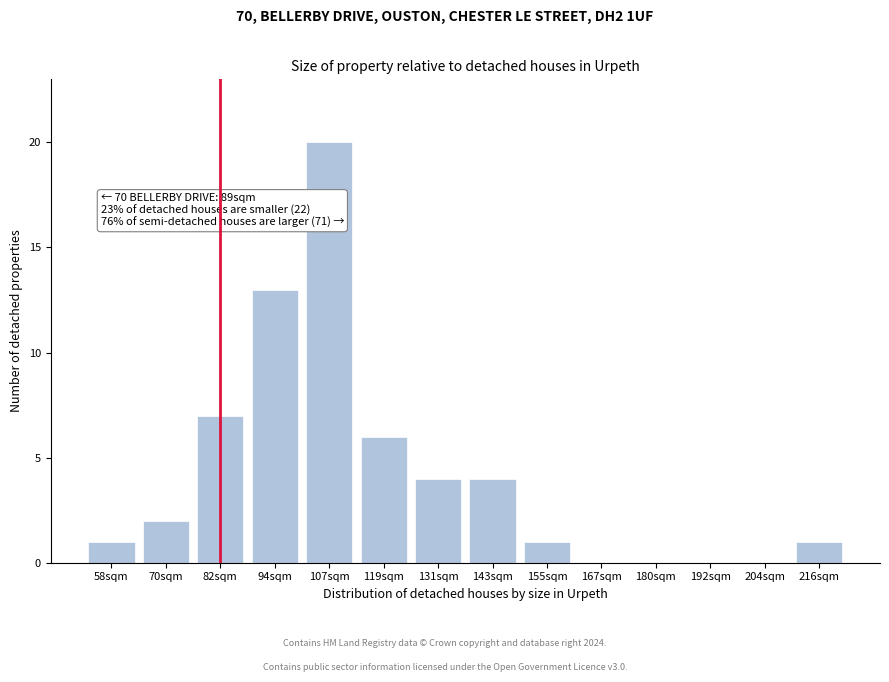

Reading left to right, what are all the values shown in this chart?

58sqm=1	70sqm=2	82sqm=7	94sqm=13	107sqm=20	119sqm=6	131sqm=4	143sqm=4	155sqm=1	167sqm=0	180sqm=0	192sqm=0	204sqm=0	216sqm=1